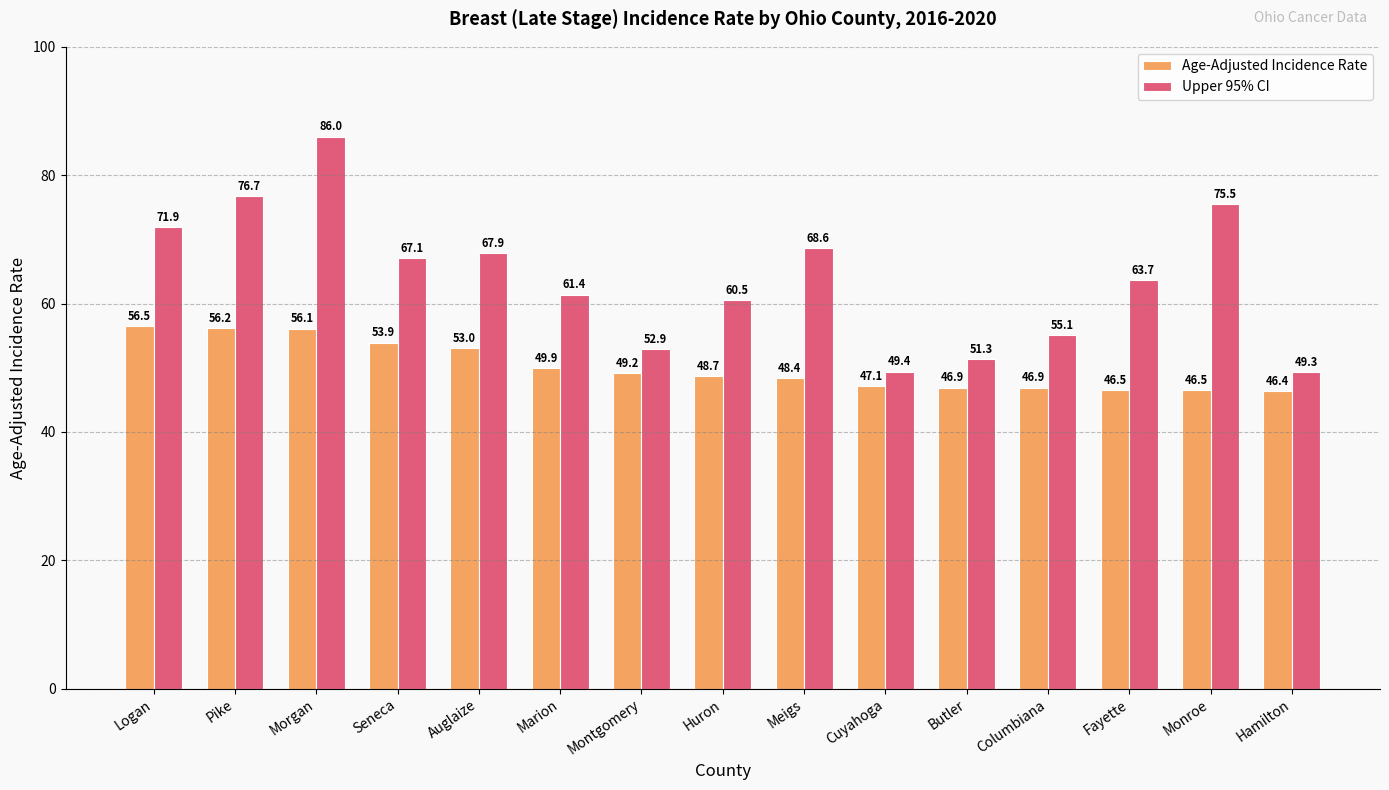

Is it true that Age-Adjusted Incidence Rate equals 84.3 at Huron?

False